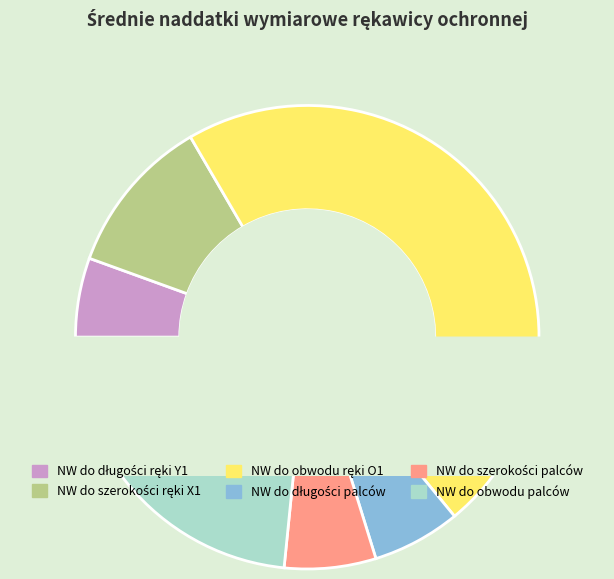

Count the number of slices in the pie.

6